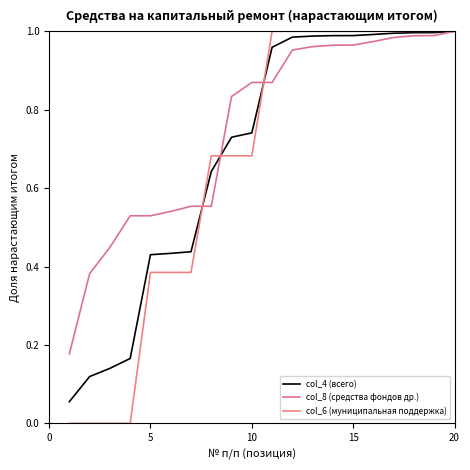

Does the chart have visible grid lines?

No